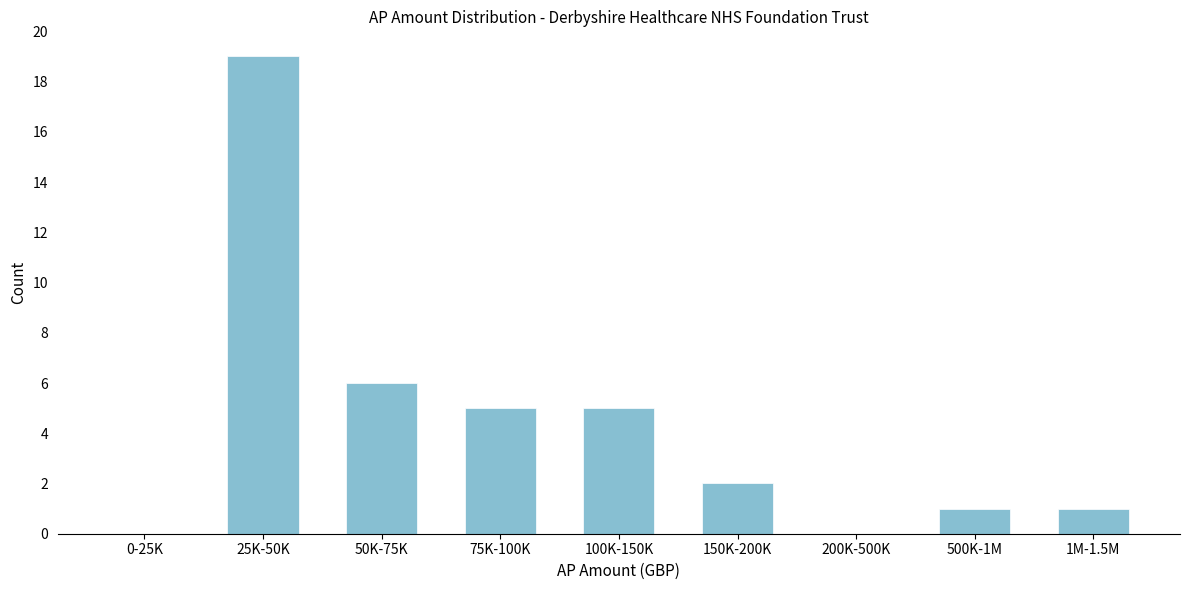

Reading left to right, what are all the values shown in this chart?

0-25K=0	25K-50K=19	50K-75K=6	75K-100K=5	100K-150K=5	150K-200K=2	200K-500K=0	500K-1M=1	1M-1.5M=1